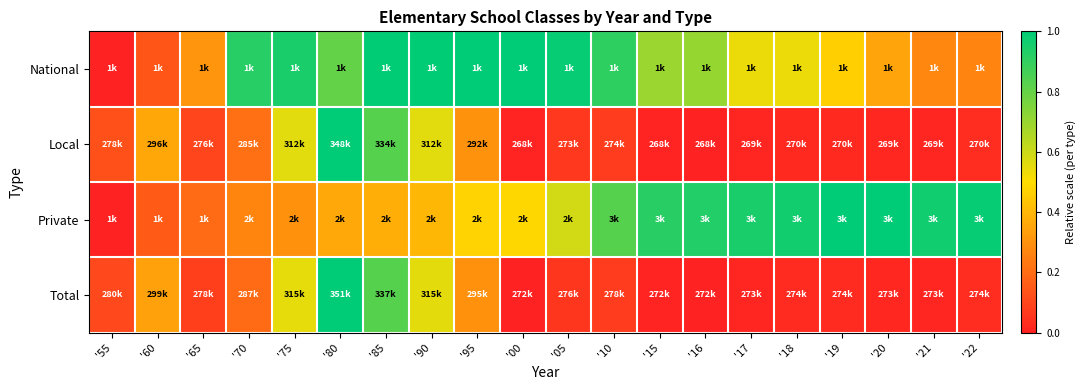

At how many categories does at least one series exceed 0?

20